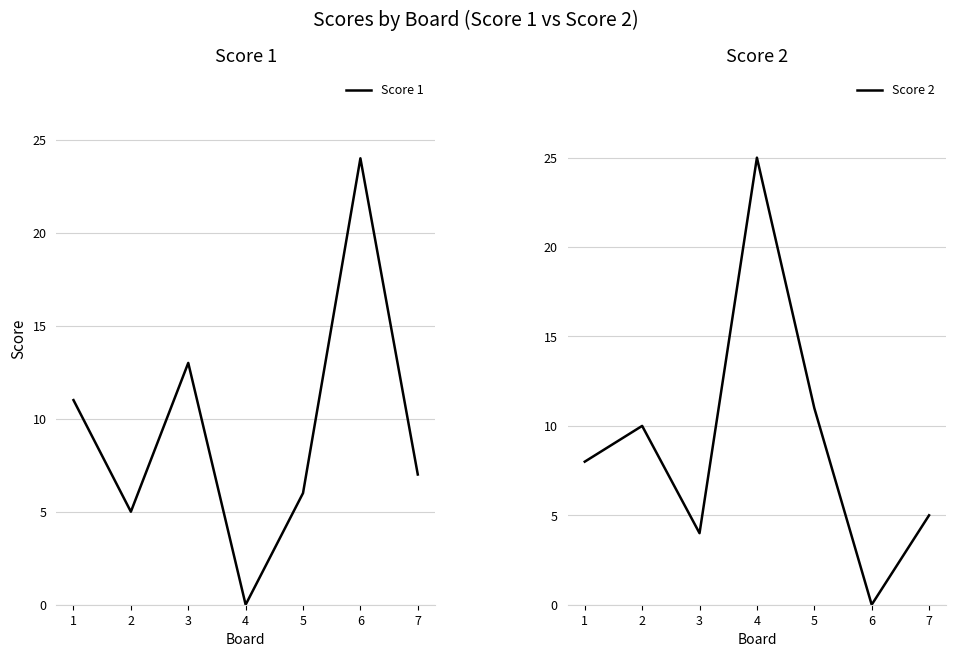

Between 2 and 6, which is larger?

6